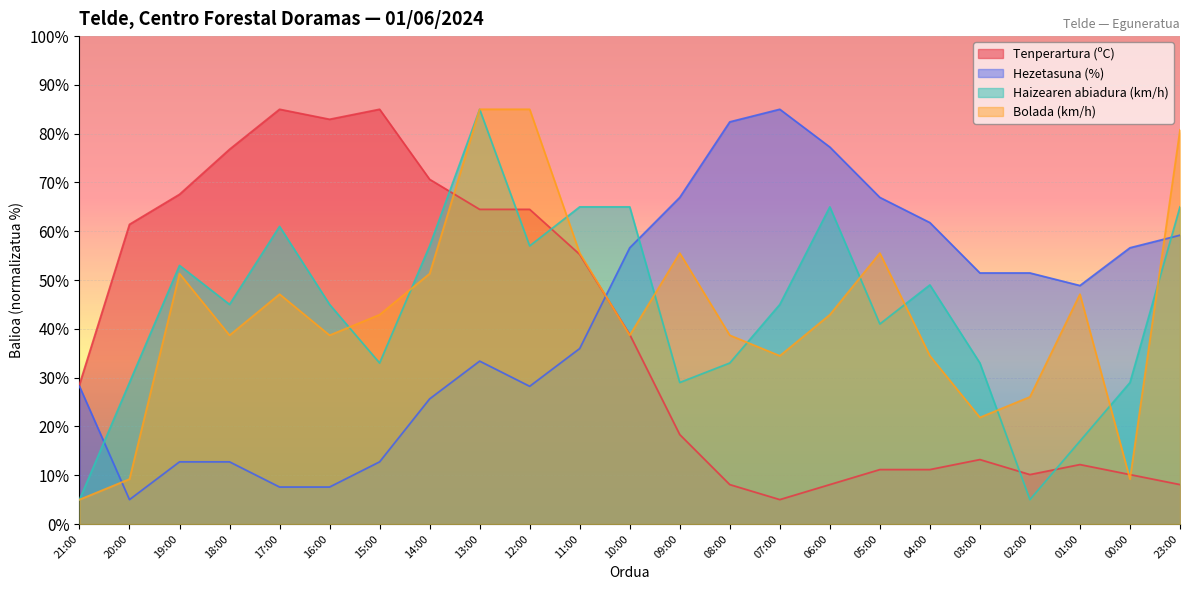

Where is the first local maximum for Hezetasuna (%)?

13:00